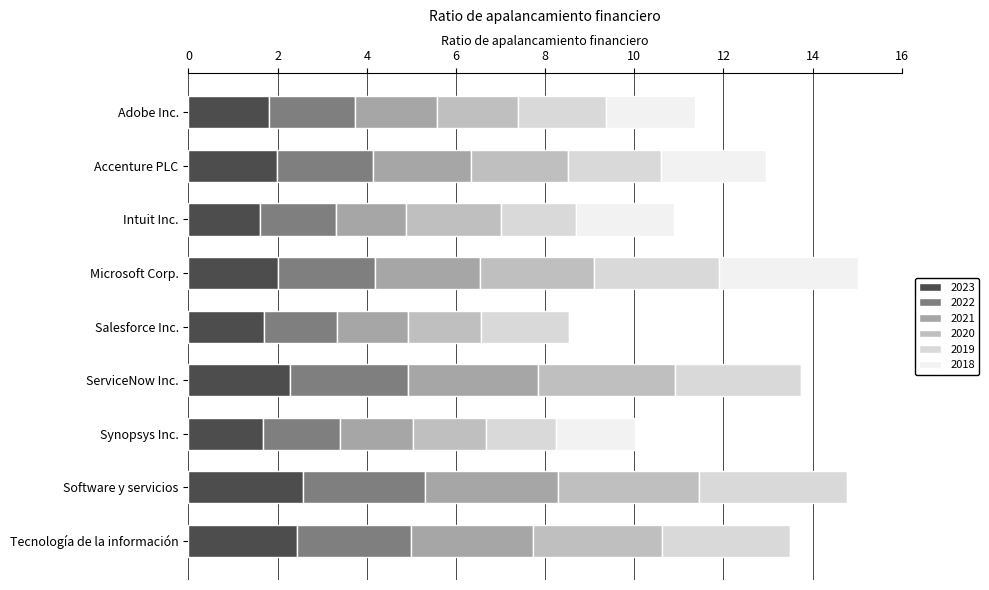

What are all the series names shown in the legend?

2023, 2022, 2021, 2020, 2019, 2018